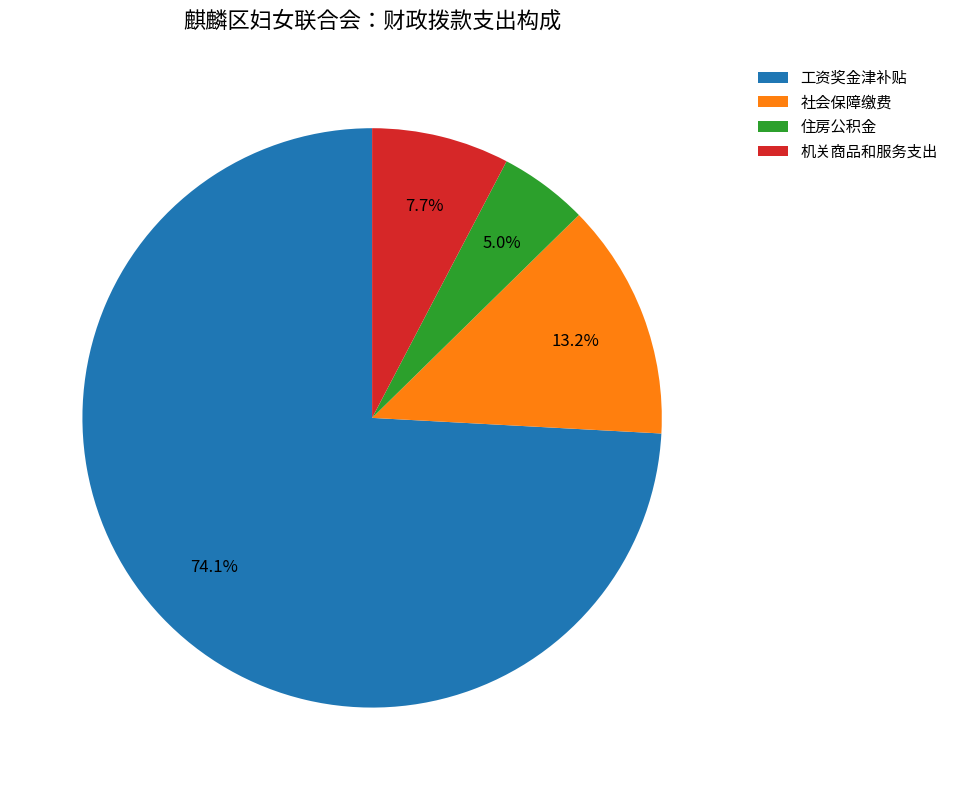

Rank the categories by value from lowest to highest.

住房公积金, 机关商品和服务支出, 社会保障缴费, 工资奖金津补贴